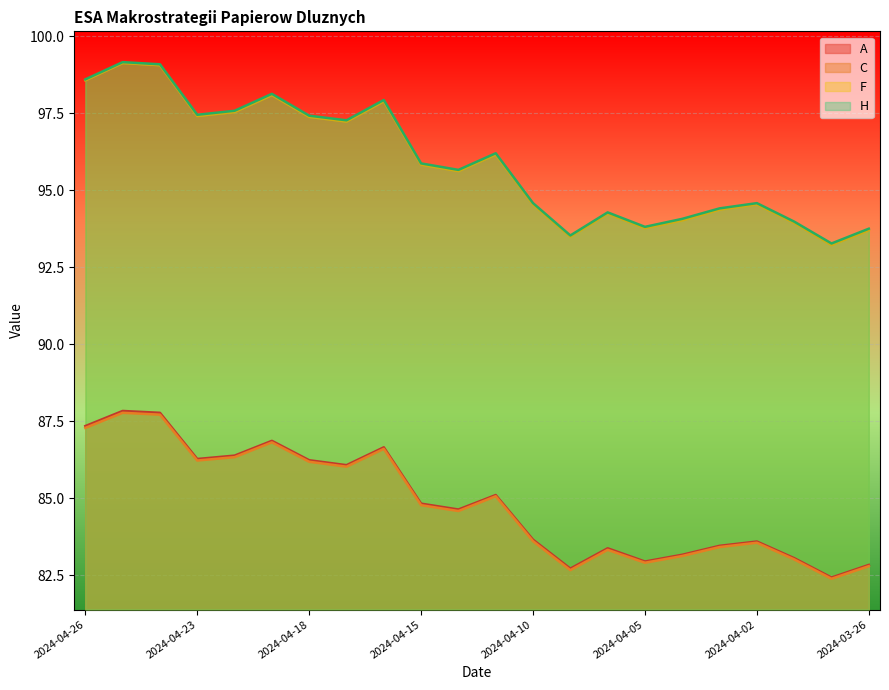

What value does the H series have at 2024-04-02?

94.6